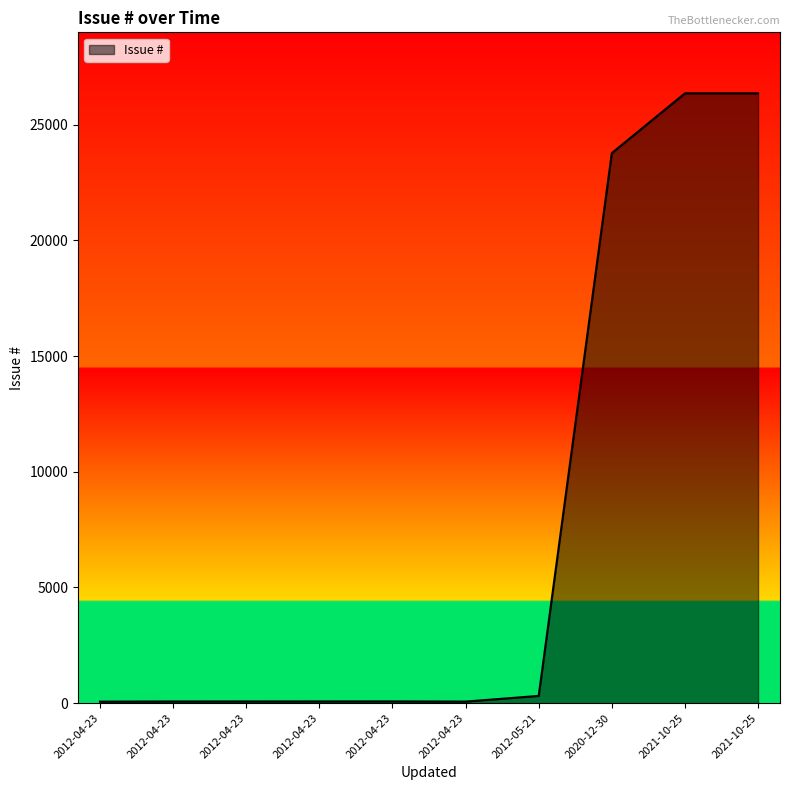

How many interior local valleys (lower than both neighbors) does the data have?

1